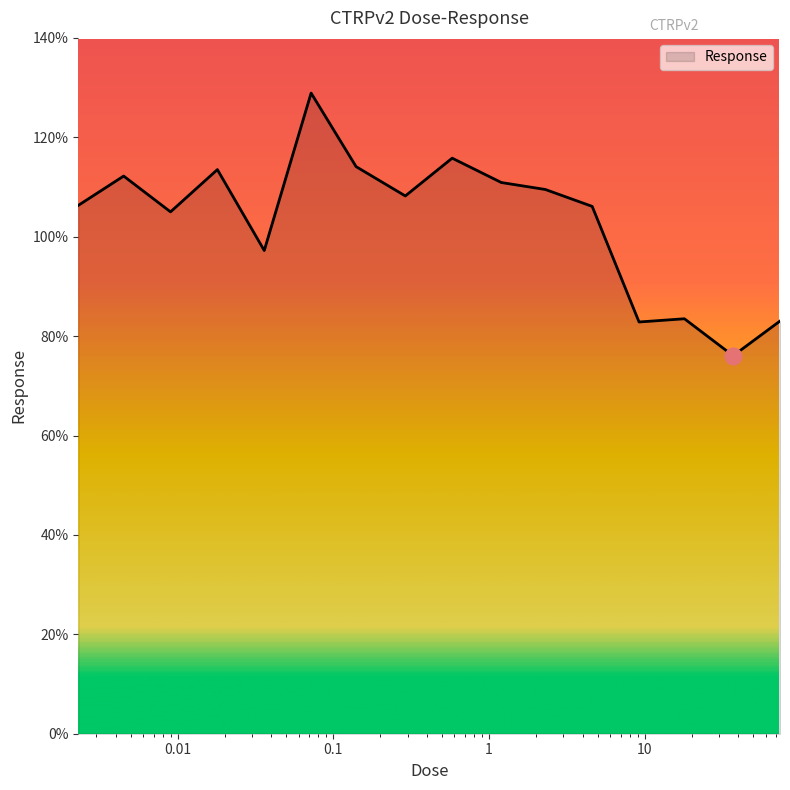

What is the greatest value displayed?

128.9